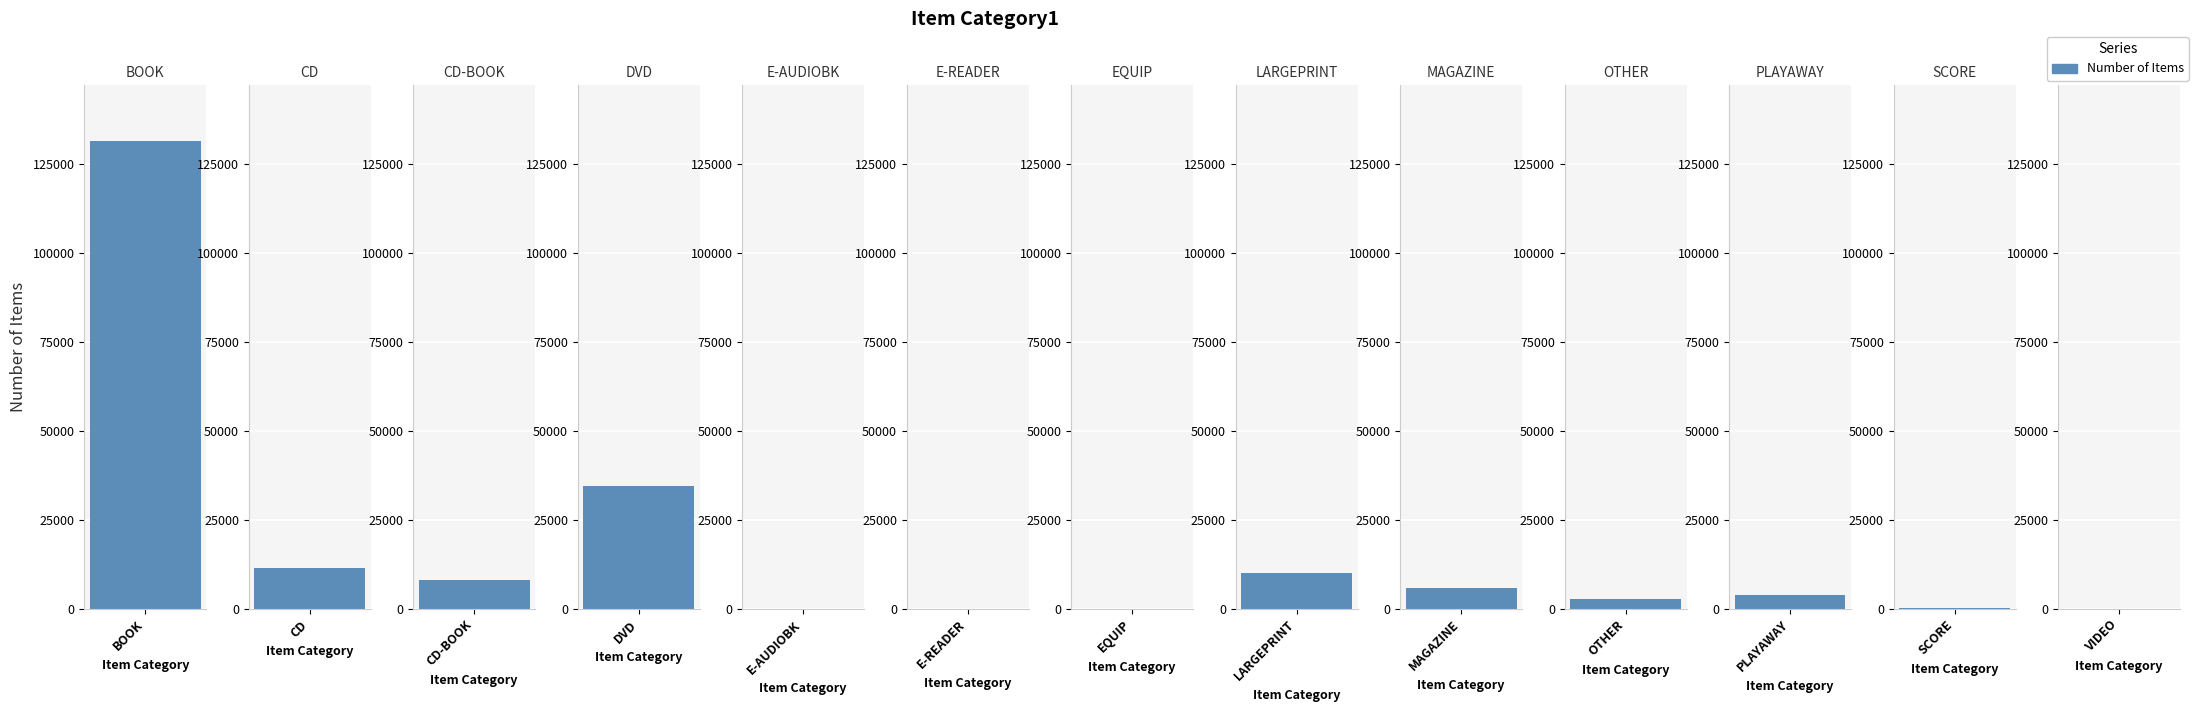

Between OTHER and CD-BOOK, which is larger?

CD-BOOK